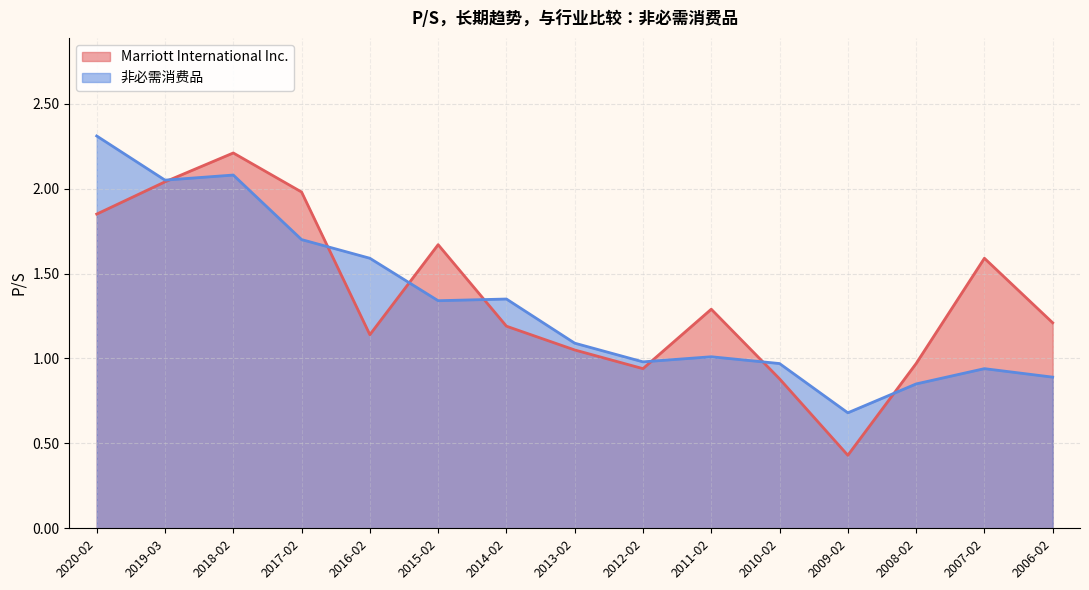

How many lines are shown in the chart?

2